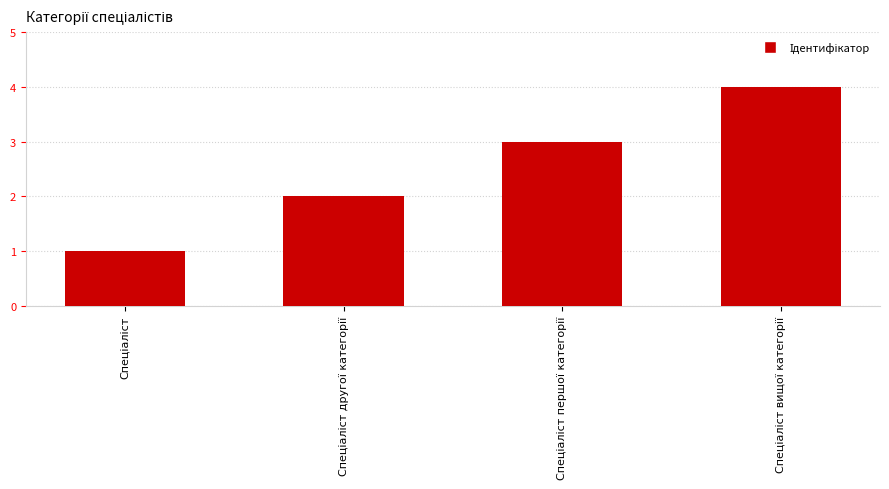

What is the greatest value displayed?

4